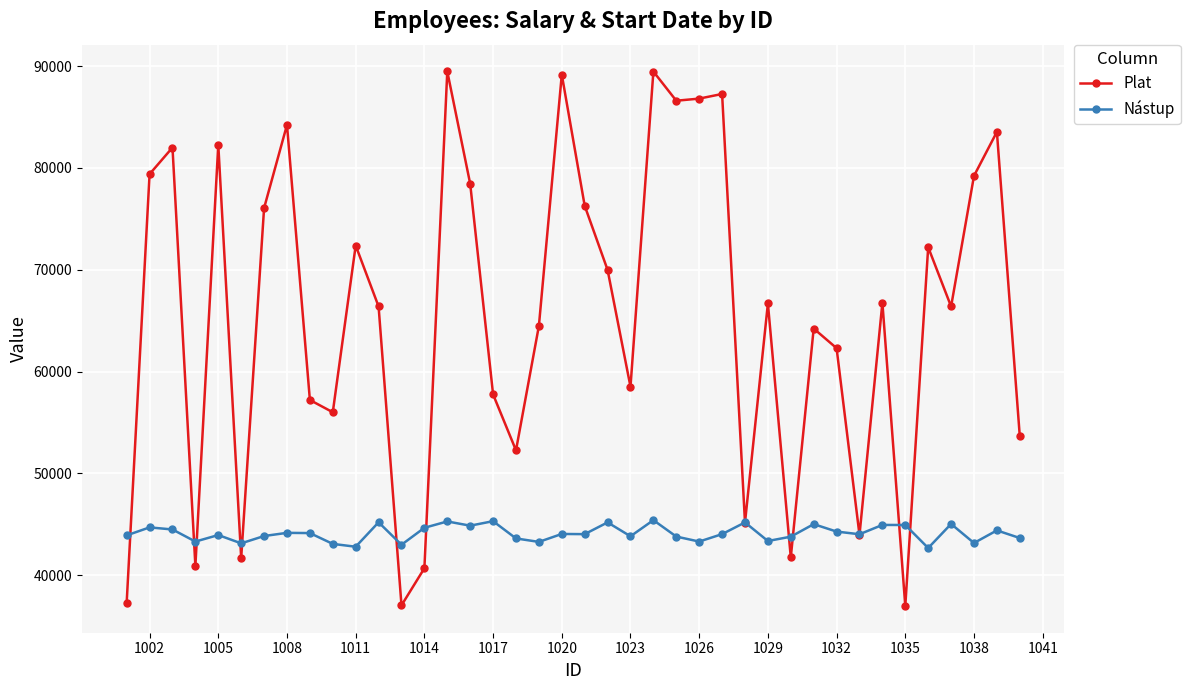

Does the chart have visible grid lines?

Yes